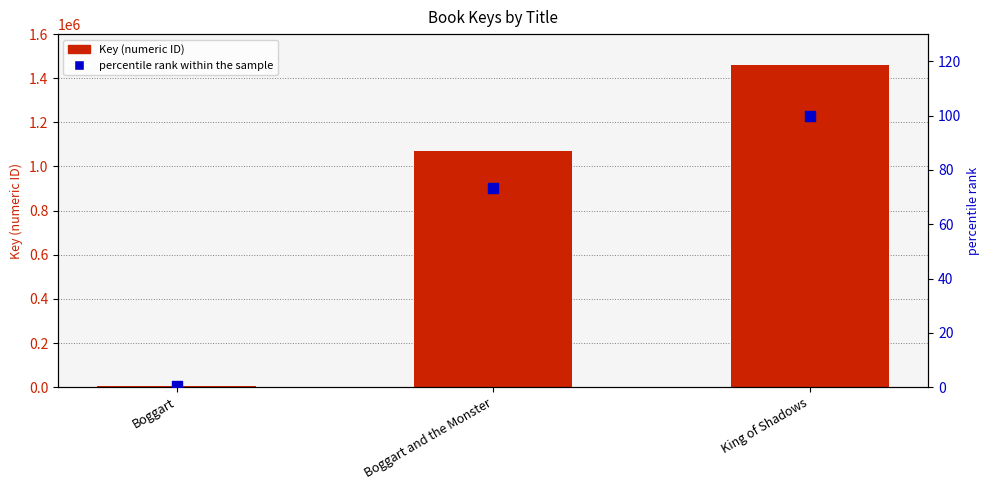

Which series contains the lowest Y value?

percentile rank within the sample